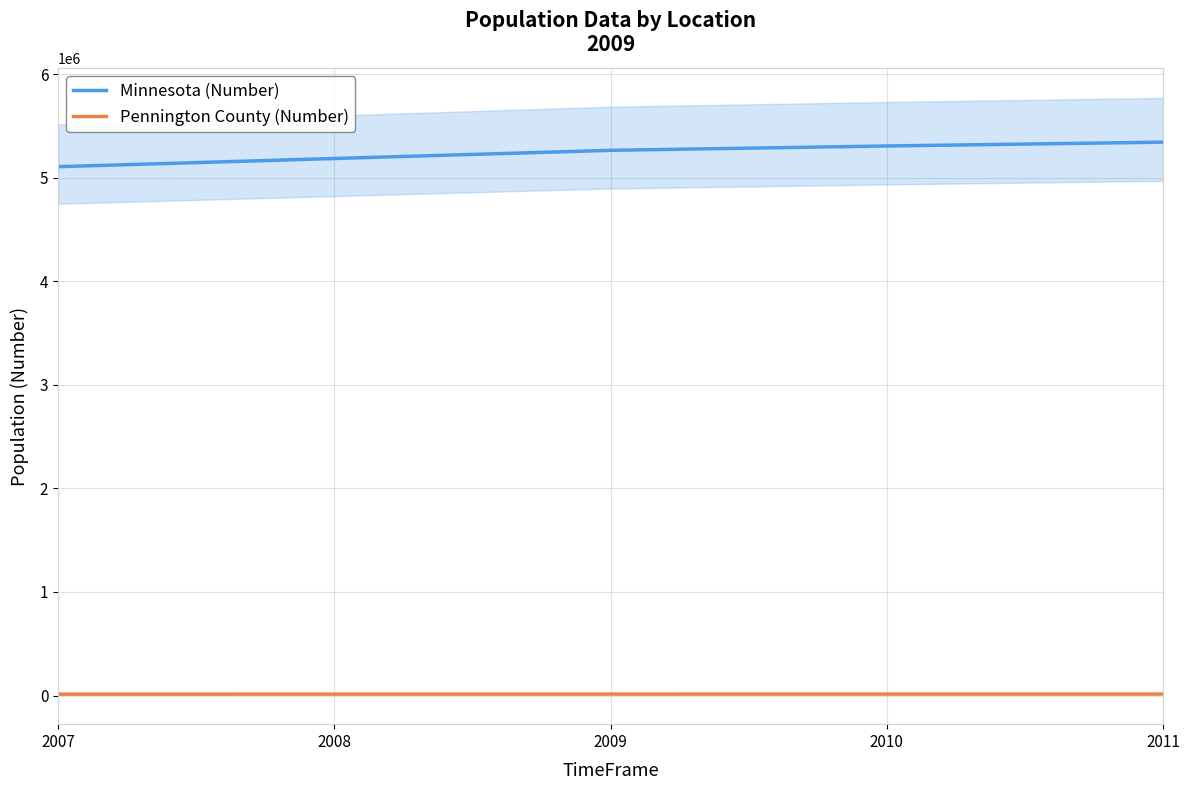

How many values in the Minnesota (Number) series exceed 5266214?

2